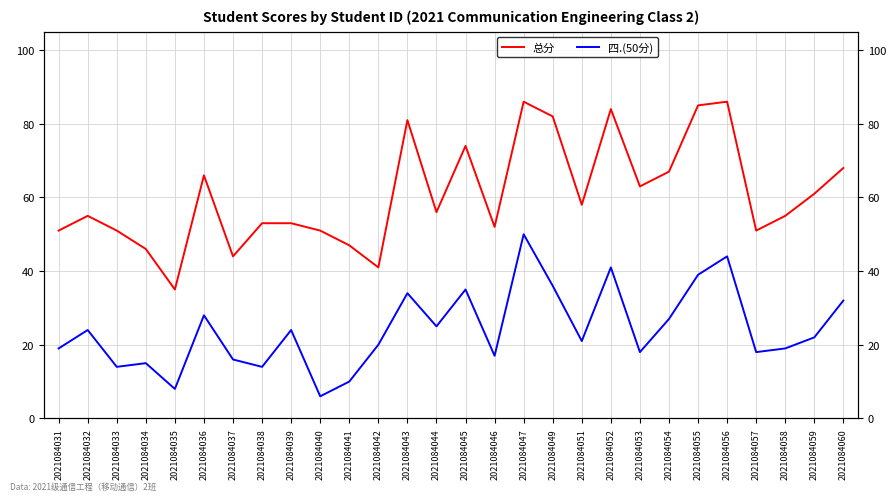

What is the average value of the 总分 series?

61